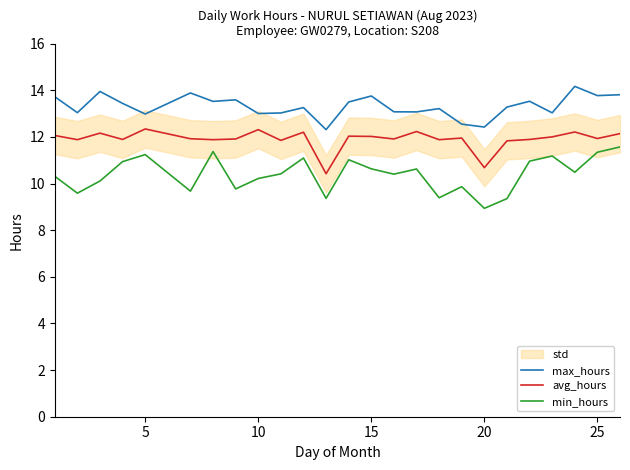

How many values in the avg_hours series exceed 11?

23